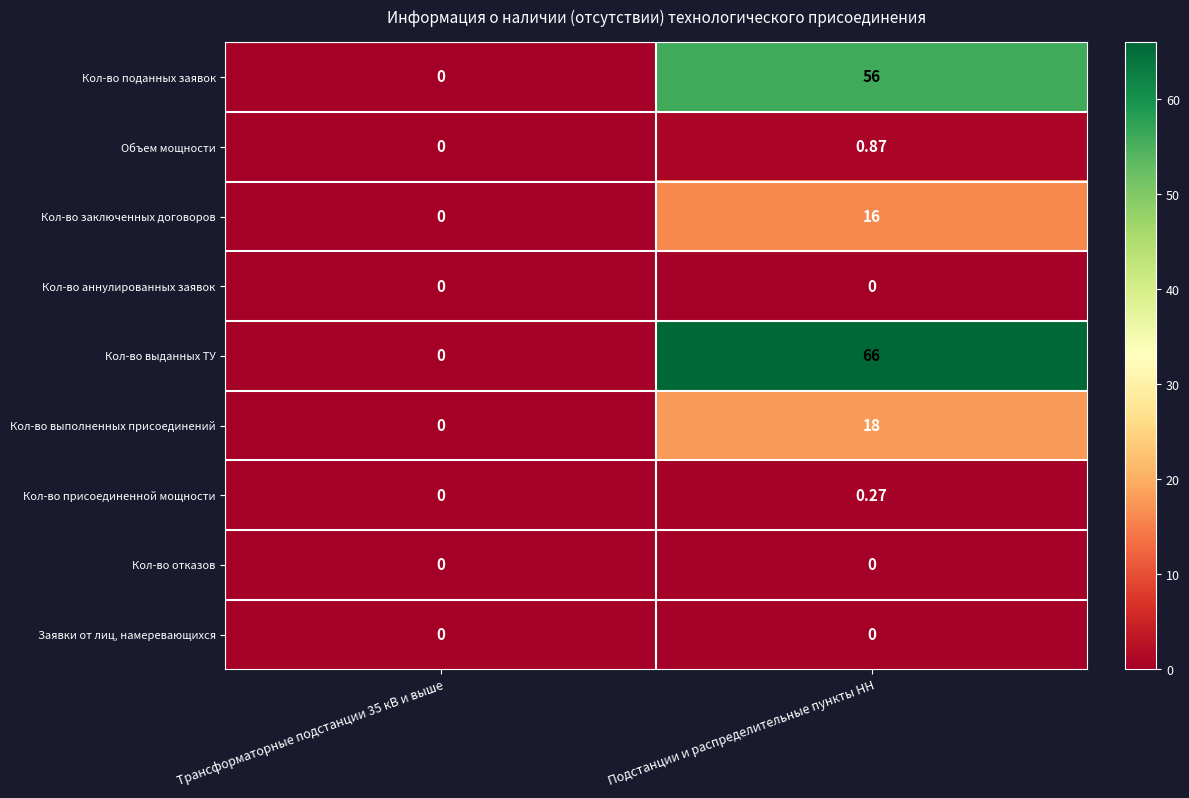

At which label does Кол-во выполненных присоединений reach its peak?

Подстанции и распределительные пункты НН